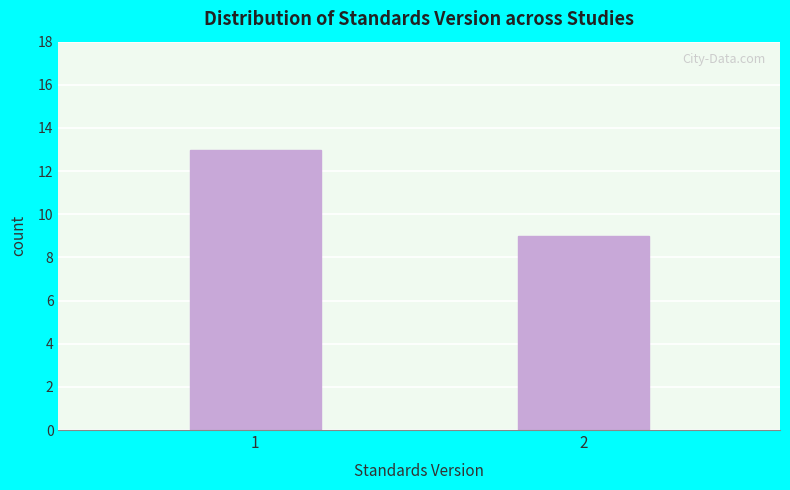

Reading left to right, transcribe all the data shown in this chart.

1=13	2=9